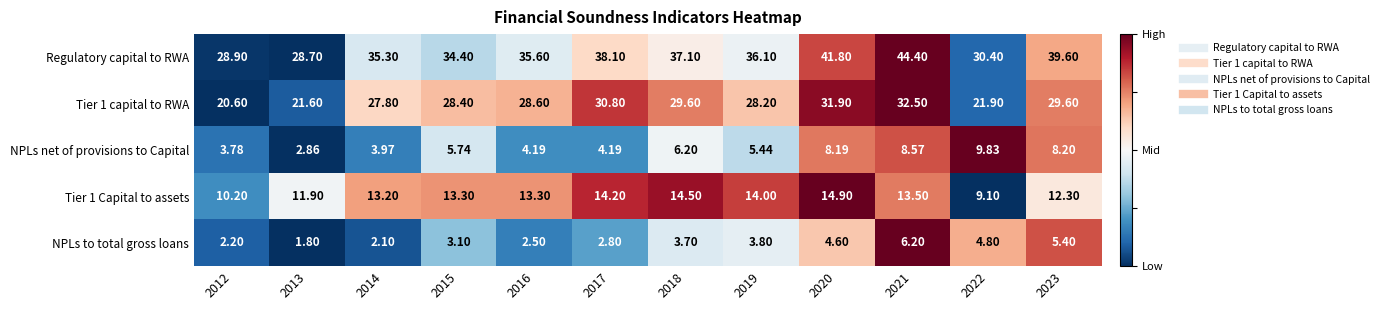

Which series has the widest spread of values?

Regulatory capital to RWA